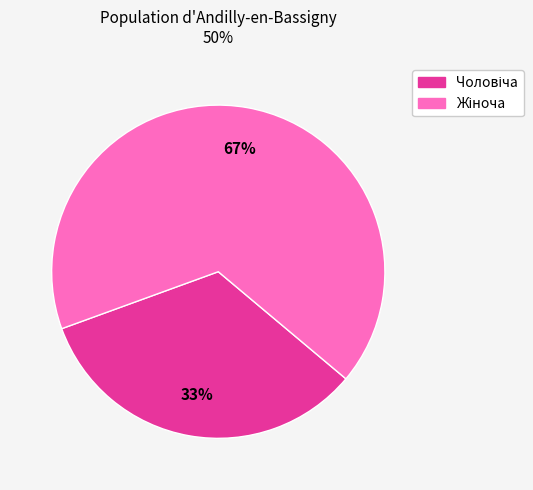

Does any single category account for the majority?

Yes